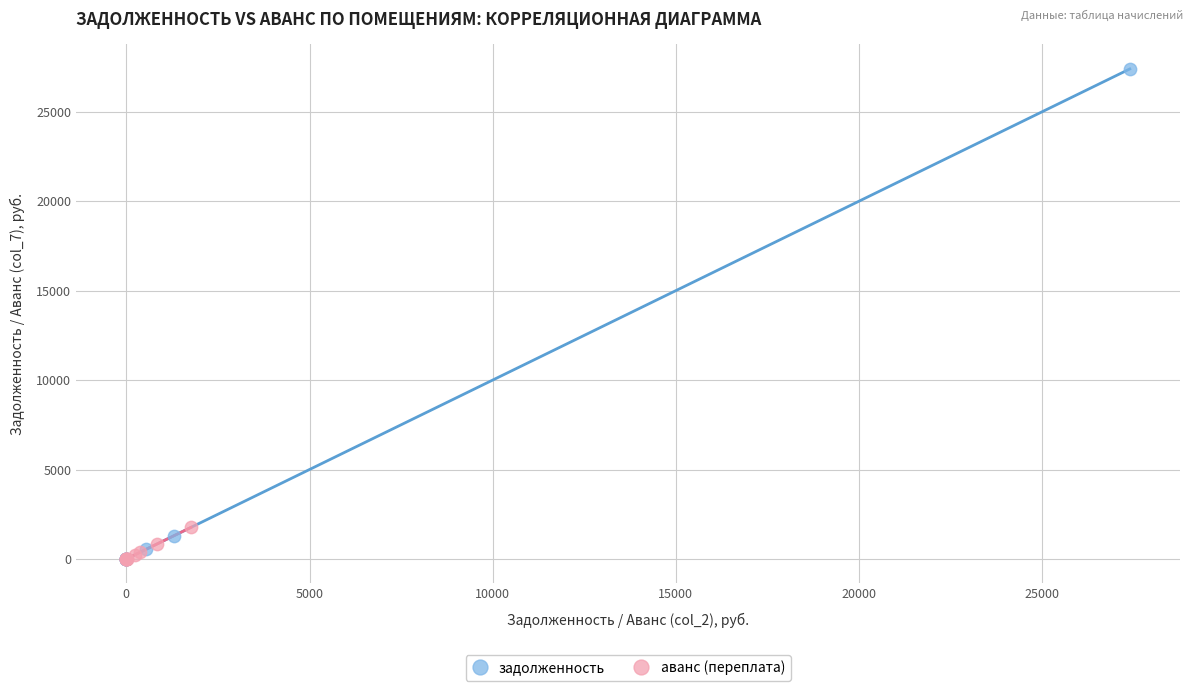

Which series has the widest spread of Y values?

задолженность